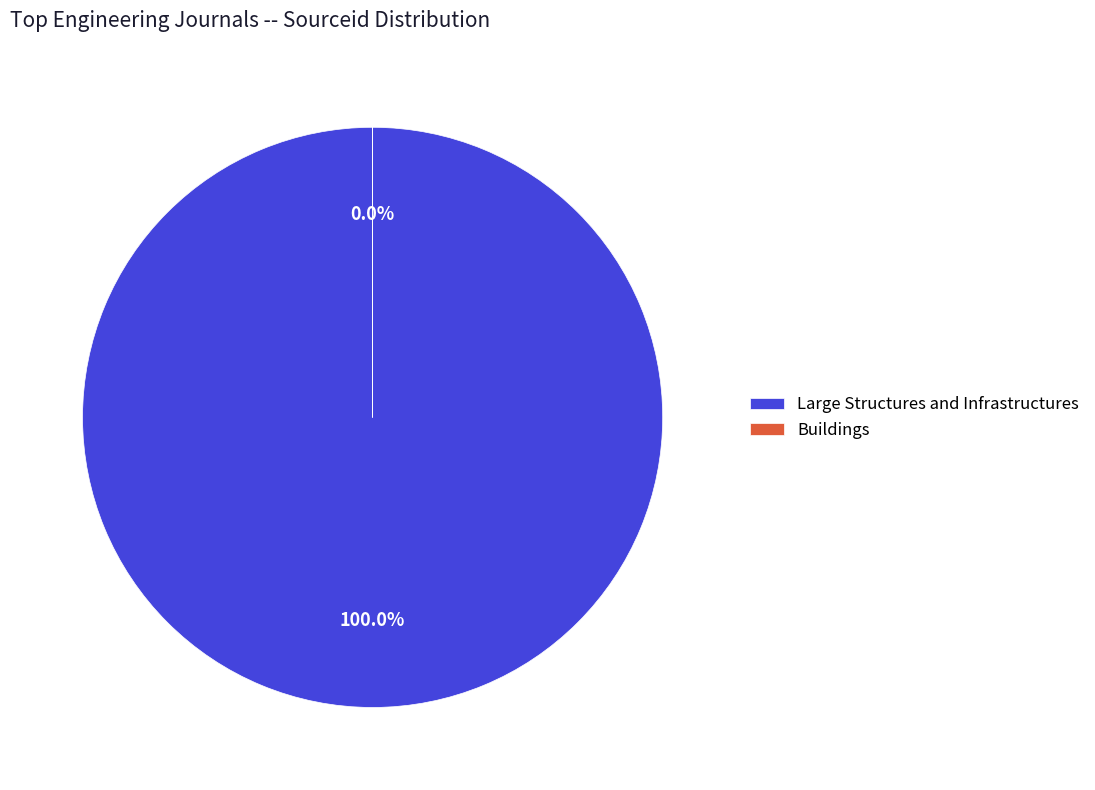

Does Large Structures and Infrastructures account for over 50% of the chart?

Yes